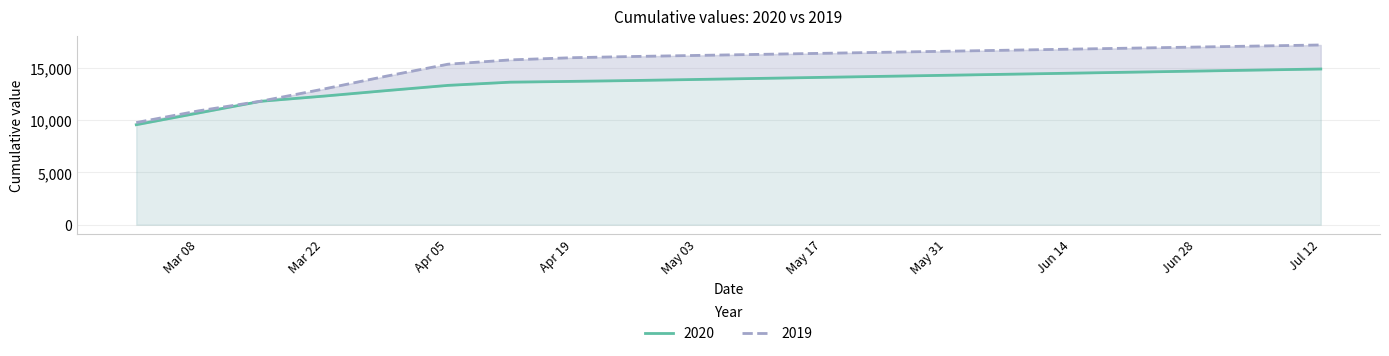

True or false: 2020 has a value of 14800 at 2020-07-05.

True